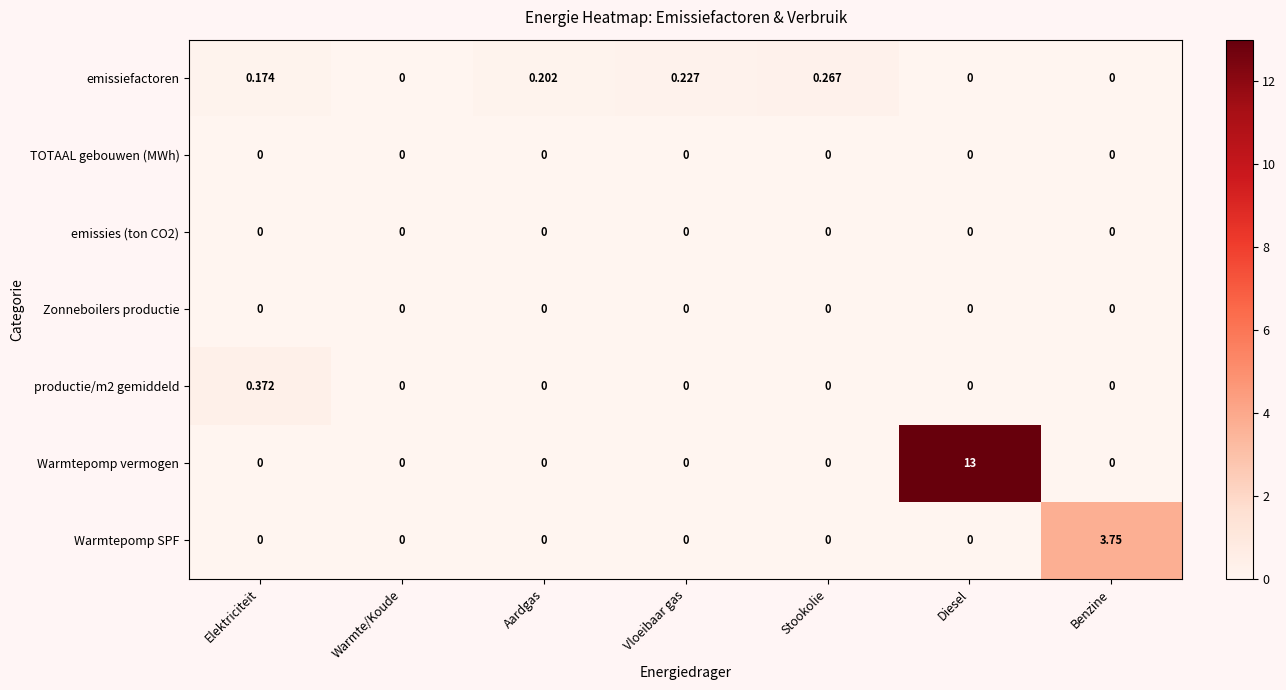

Which label corresponds to the largest value in the chart?

Diesel